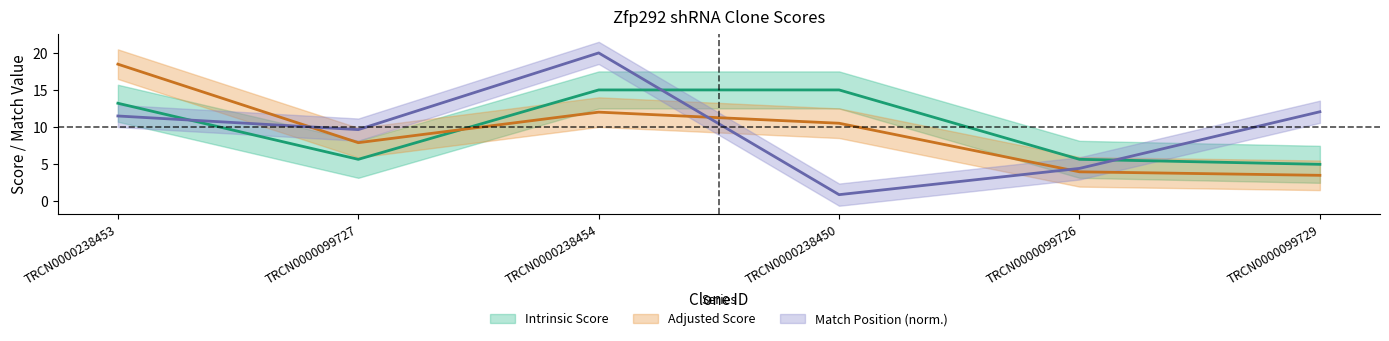

What is the label of the 1st point from the left?

TRCN0000238453